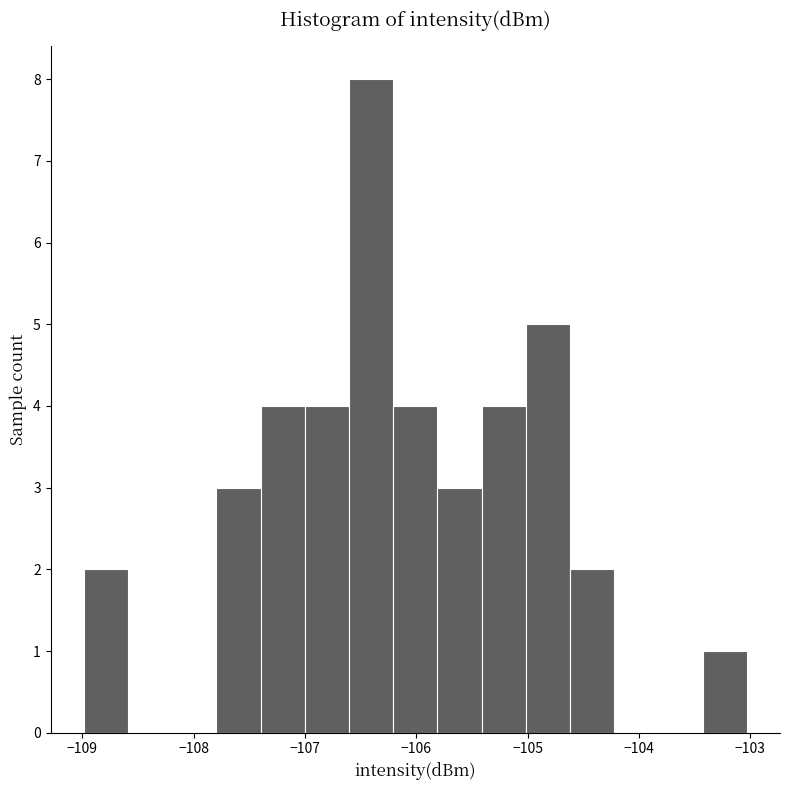

Read against the x-axis, roughly where is the centre of the tallest bar?

-106.4